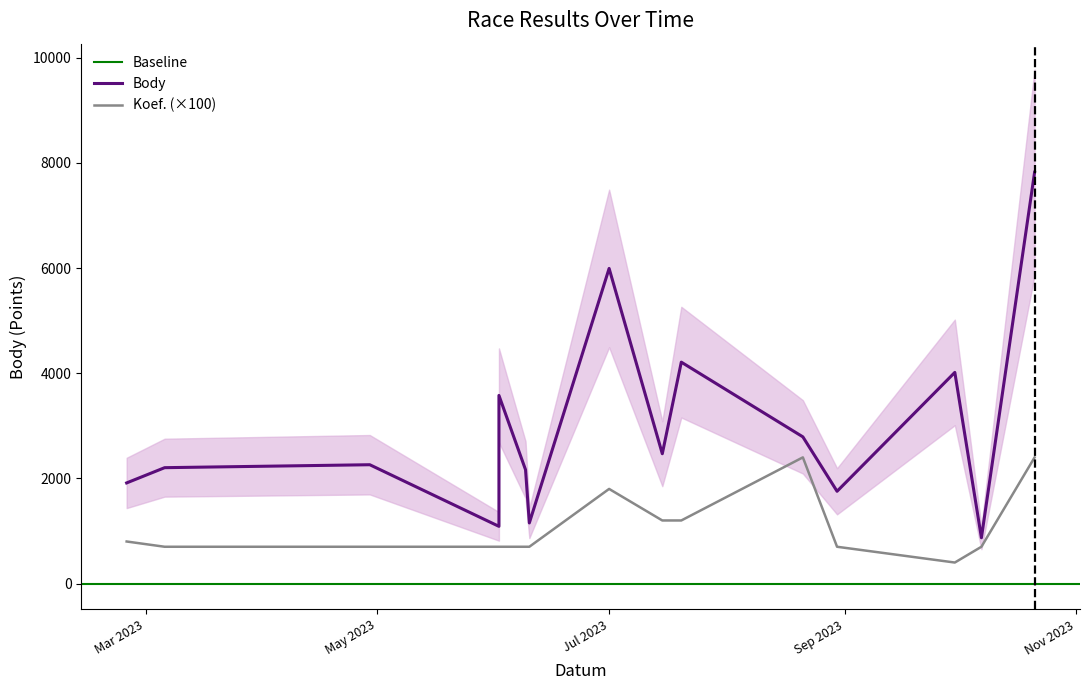

Does the chart display data point markers on the line(s)?

No